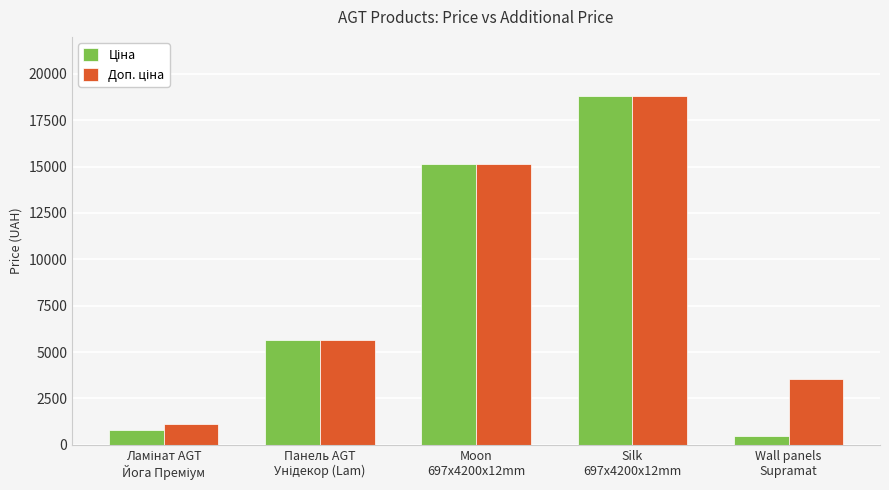

What is the smallest value displayed?

443.1